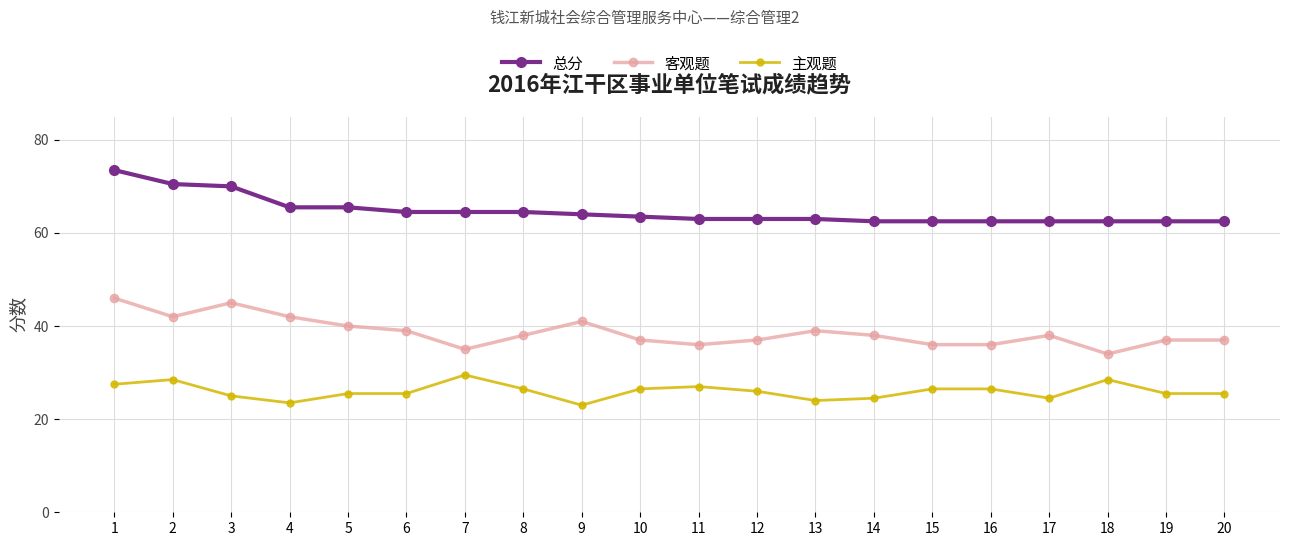

Is it true that 客观题 equals 41.0 at 9?

True